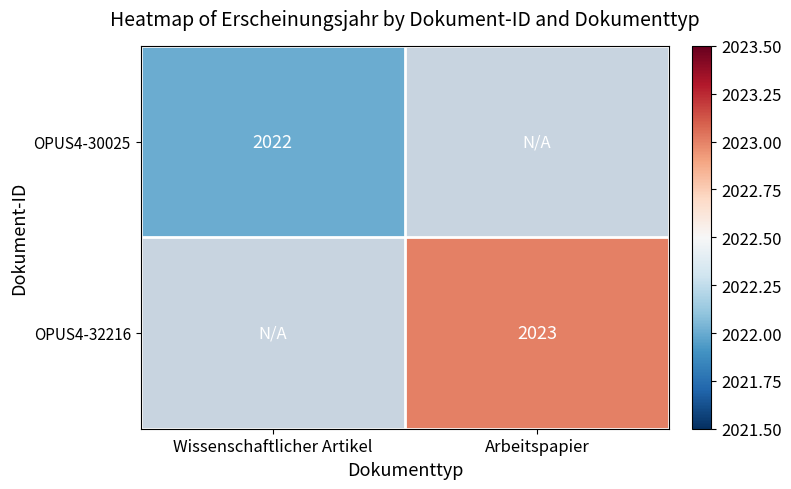

Is it true that OPUS4-30025 equals 2022 at Wissenschaftlicher Artikel?

True